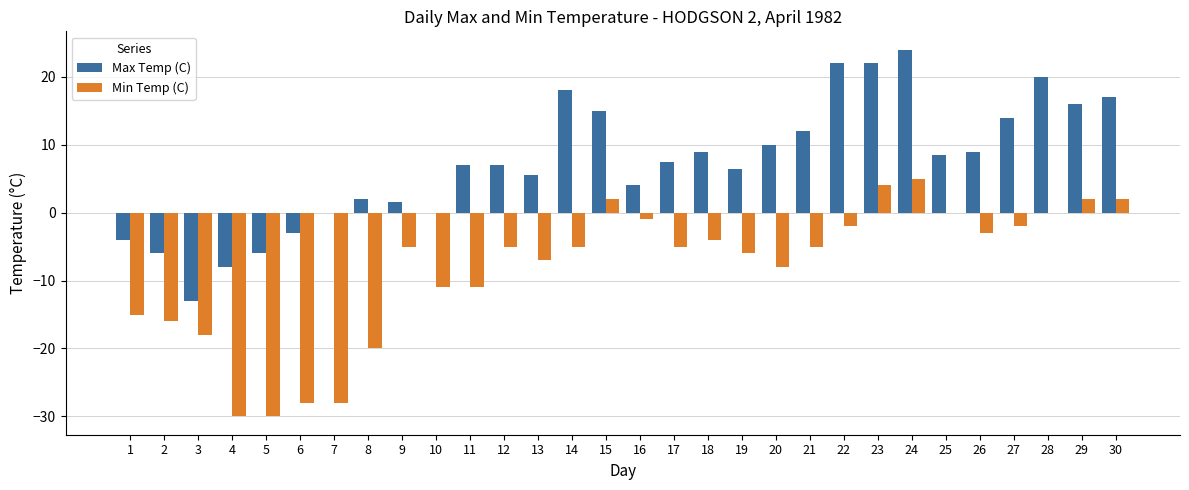

Which series has the largest total across all categories?

Max Temp (C)